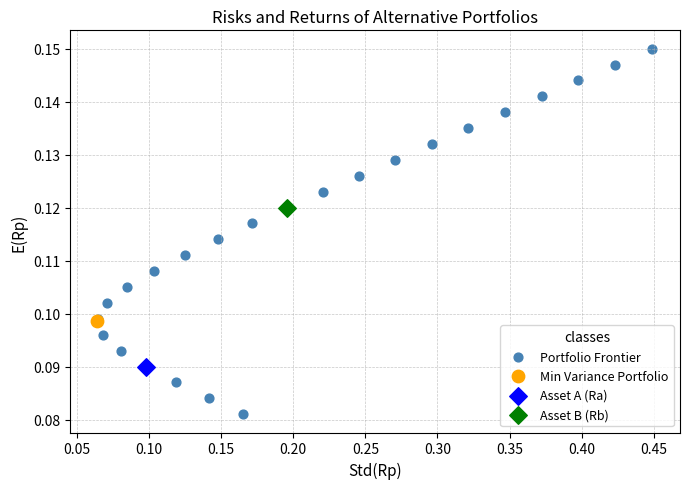

What are all the series names shown in the legend?

Portfolio Frontier, Min Variance Portfolio, Asset A (Ra), Asset B (Rb)